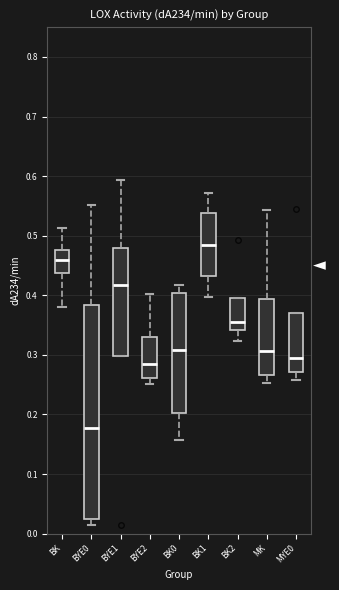

Which box's median line is the lowest?

BYE0